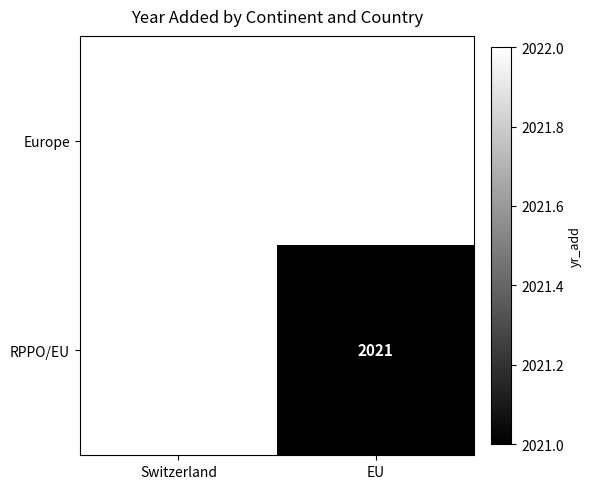

True or false: RPPO/EU has a value of 922 at EU.

False